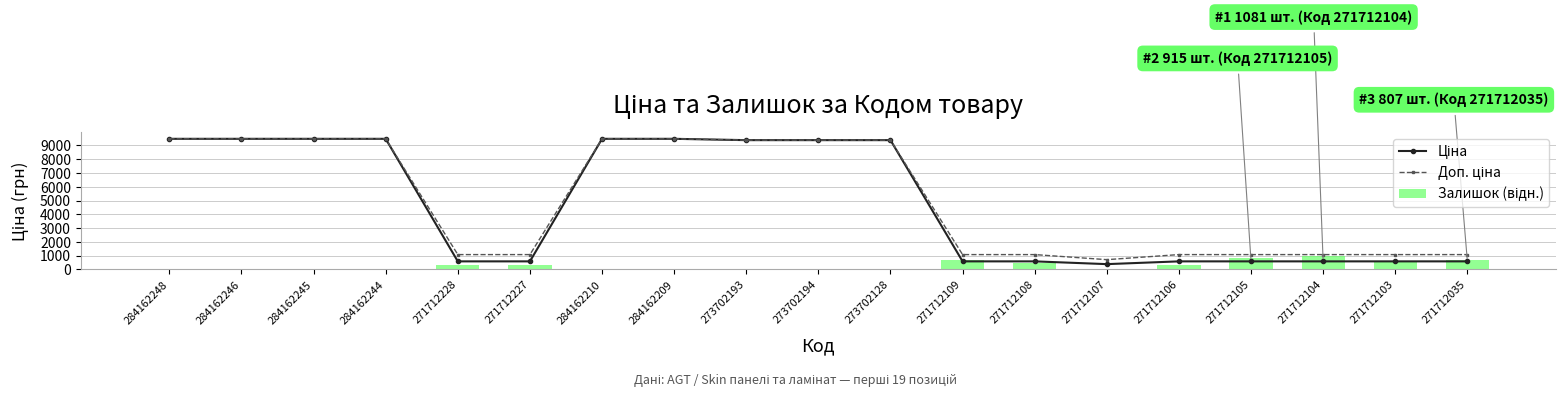

What are all the series names shown in the legend?

Ціна, Доп. ціна, Залишок (відн.)